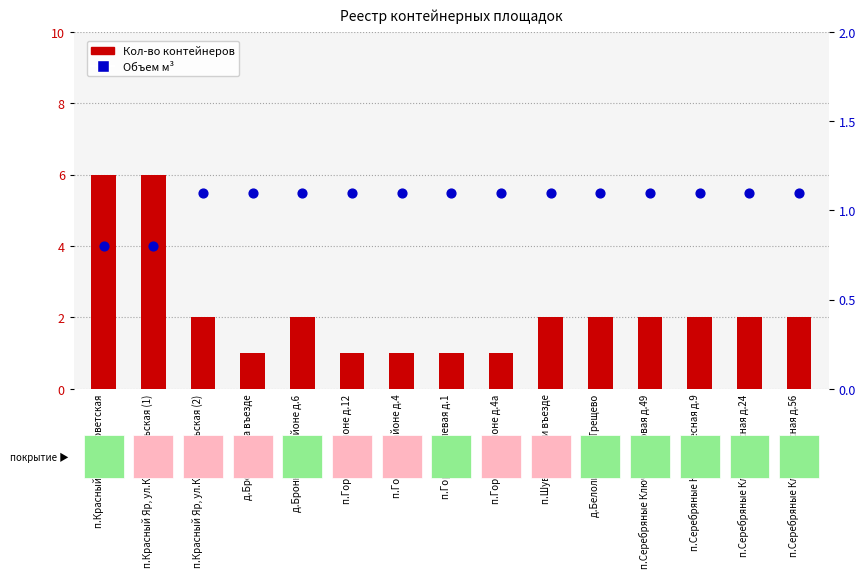

At which category is the sum across all series the highest?

п.Красный Яр, ул.Советская